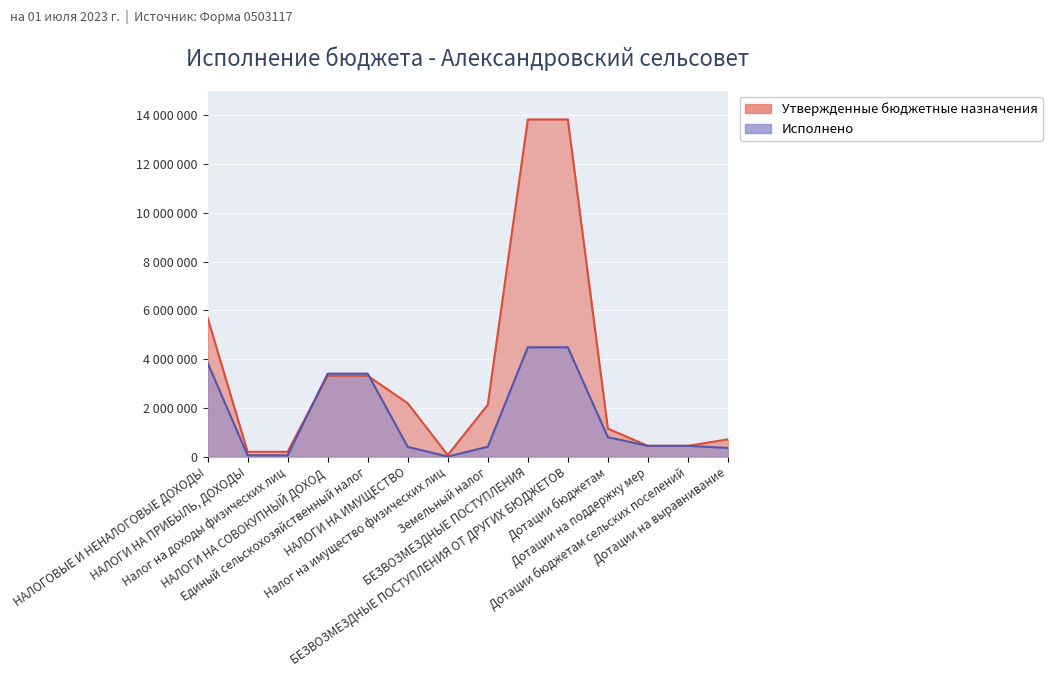

What is the label of the 7th point from the right?

Земельный налог